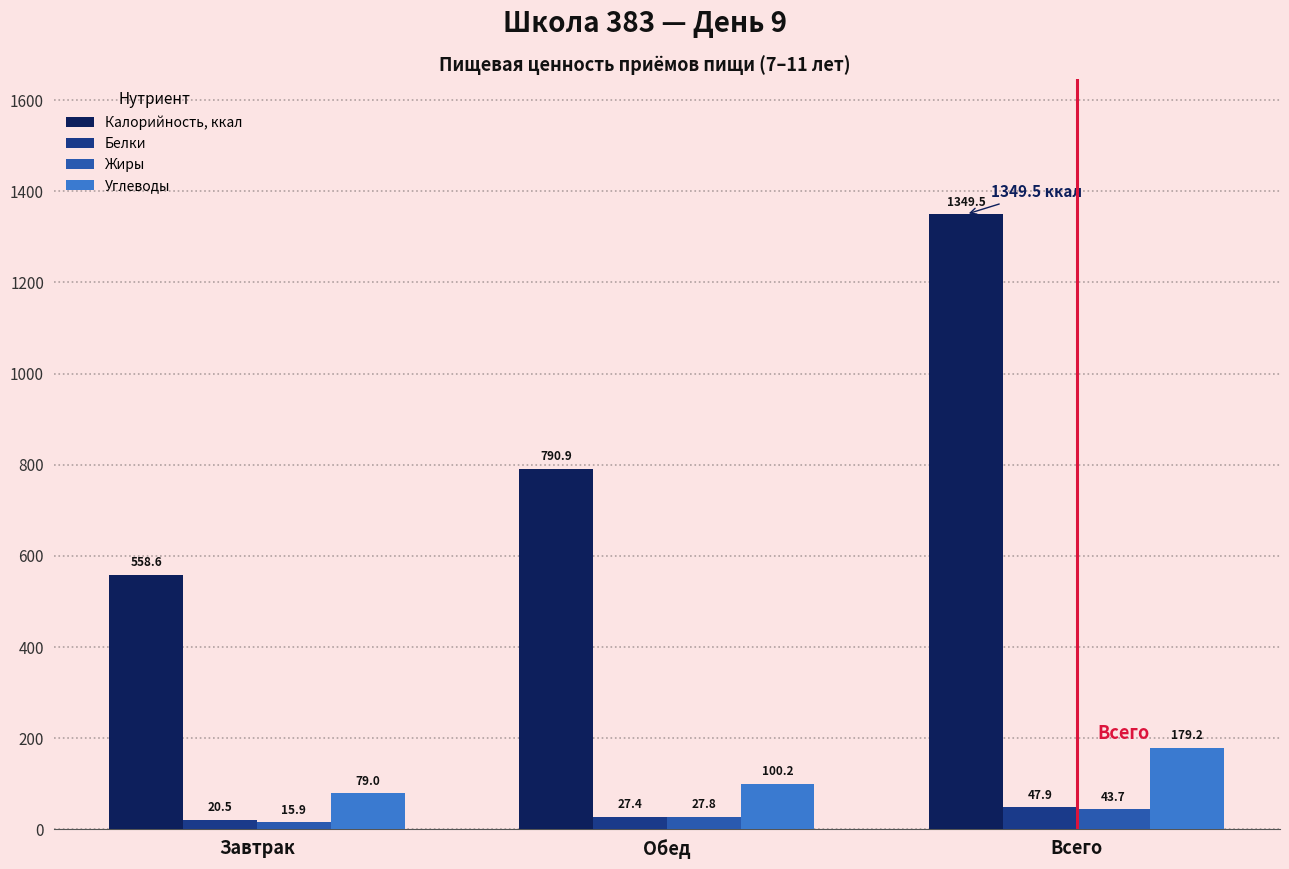

How many groups of bars are there?

3